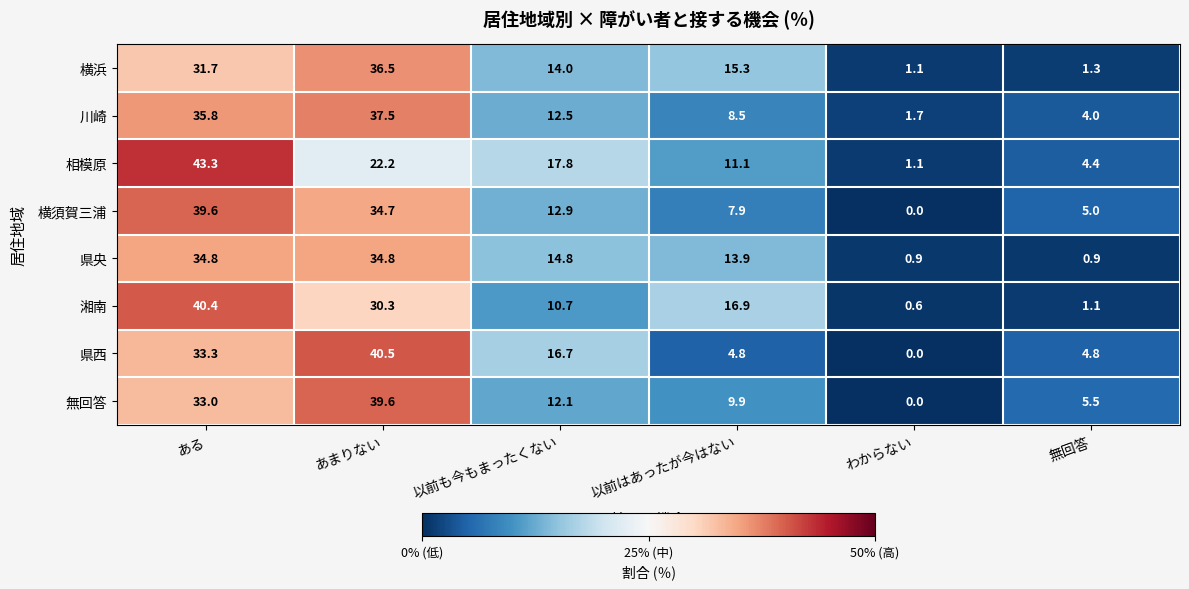

What is the total value across all series at わからない?

5.4